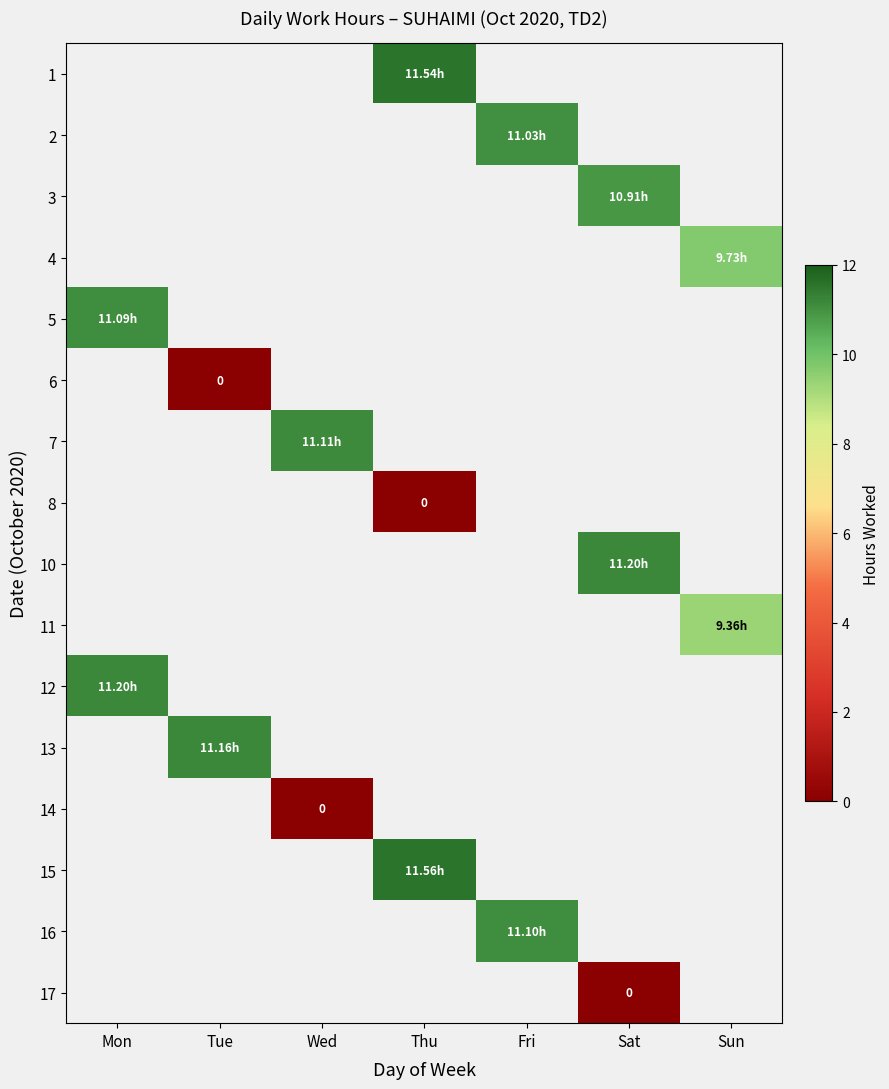

The value of 1 at Thu is 6.7. True or false?

False